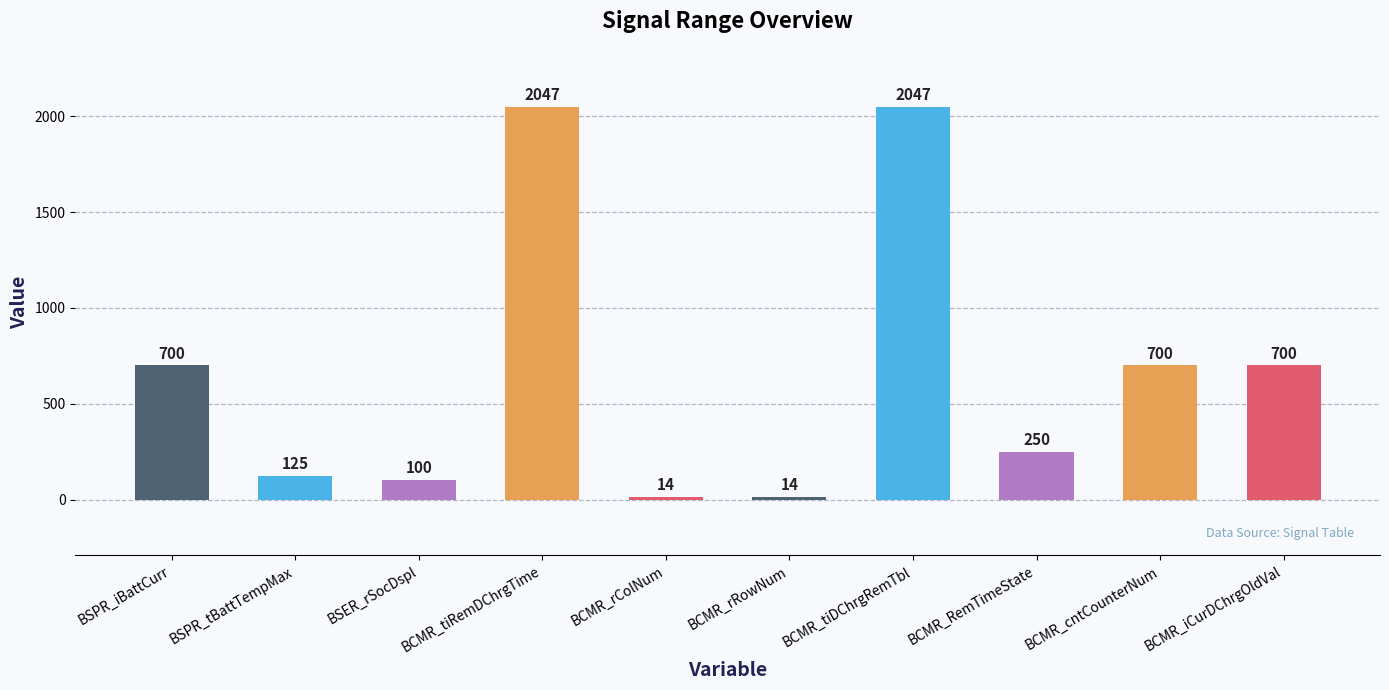

What is the difference between the maximum and minimum values?

2033